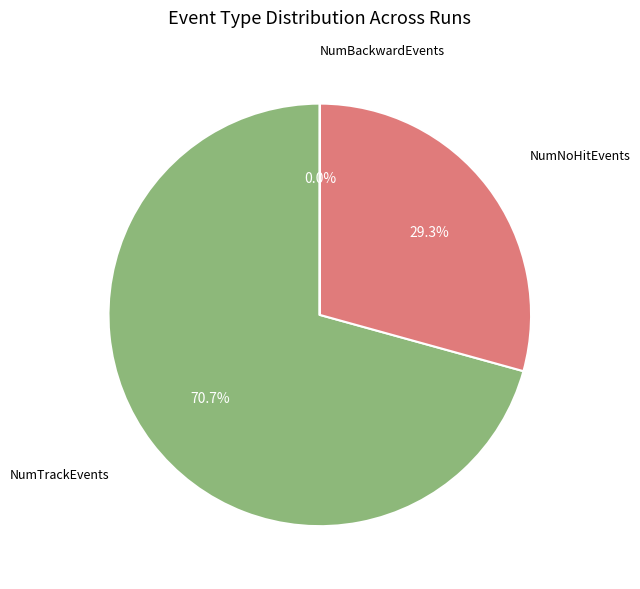

What is the majority slice?

NumTrackEvents